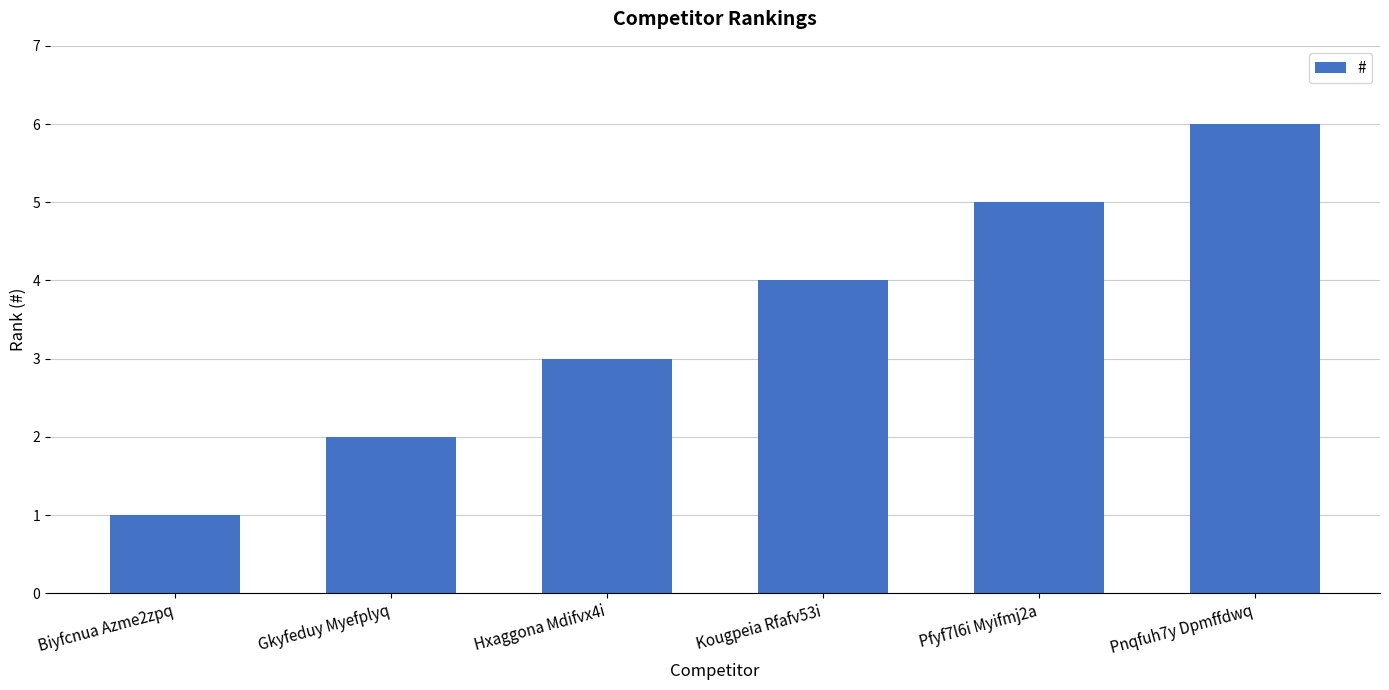

True or false: the data shows 3 at Gkyfeduy Myefplyq.

False